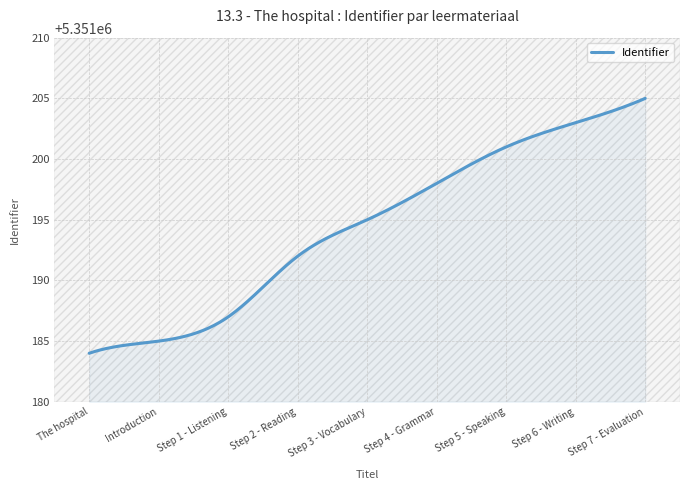

What is the smallest value displayed?

5351184.0